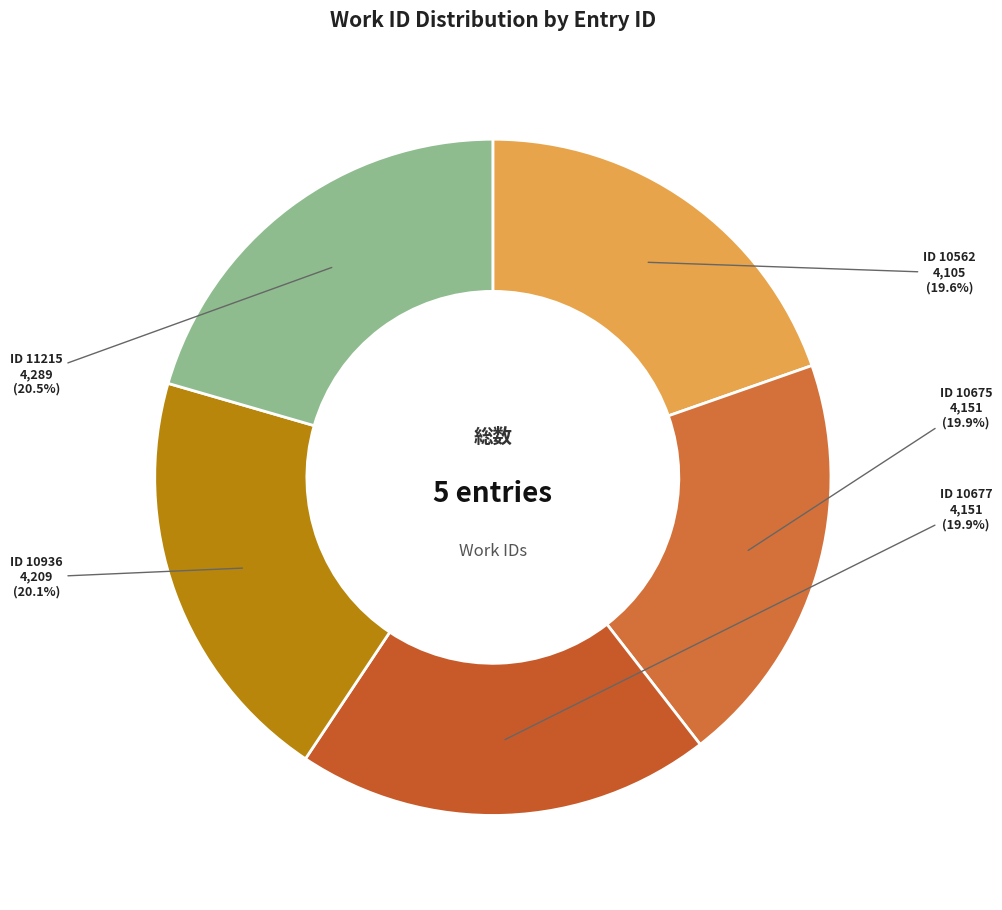

How many slices are in this pie chart?

5